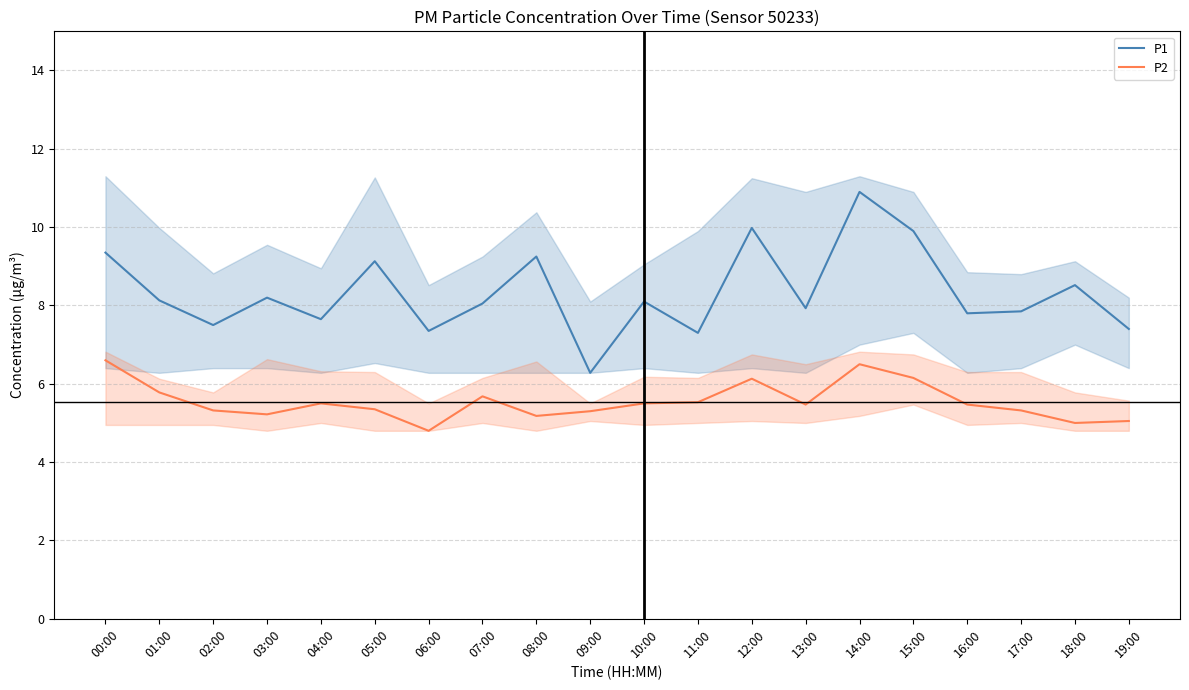

At 08:00, list the series in order from smallest to largest.

P2, P1